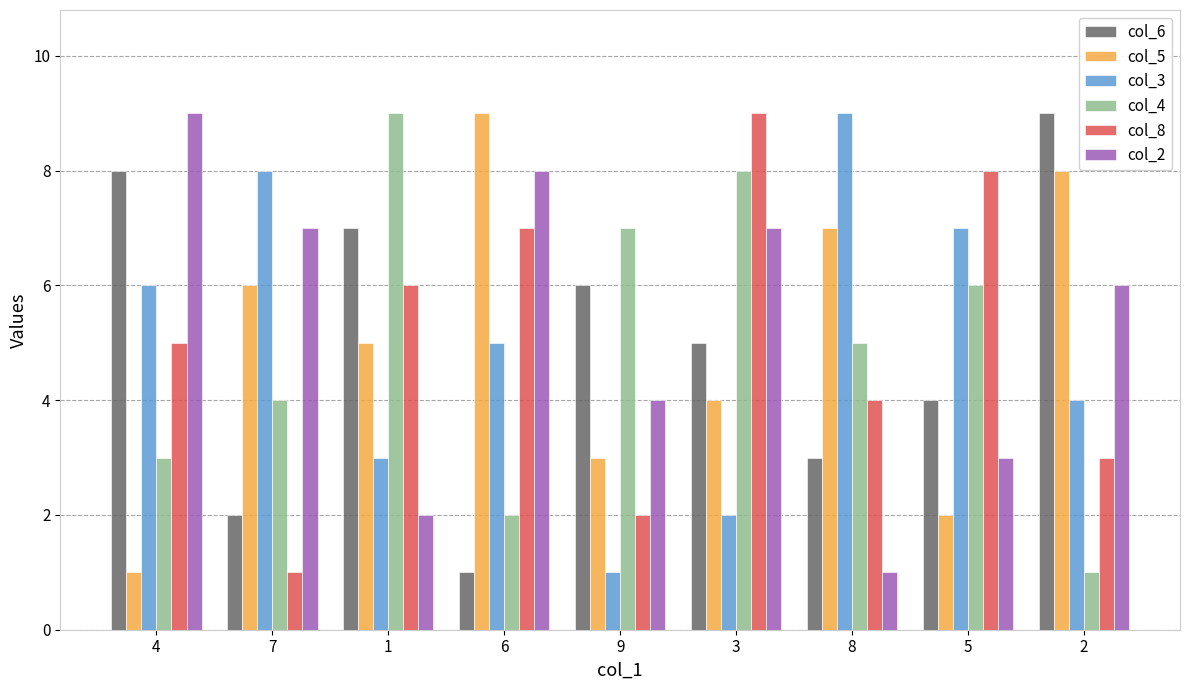

What is the label of the 1st bar from the left?

4